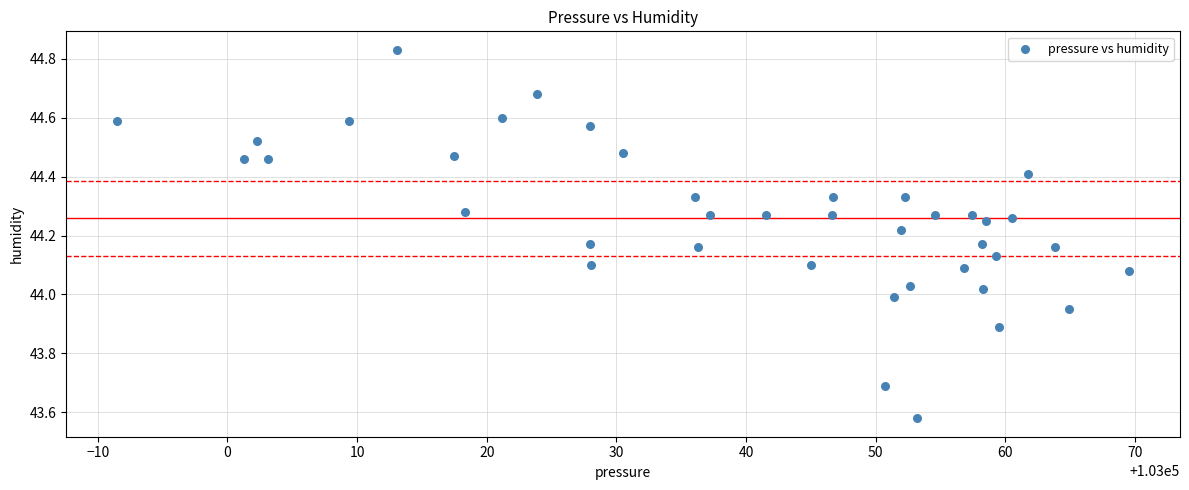

What is the range of X values (max minus min)?

78.1